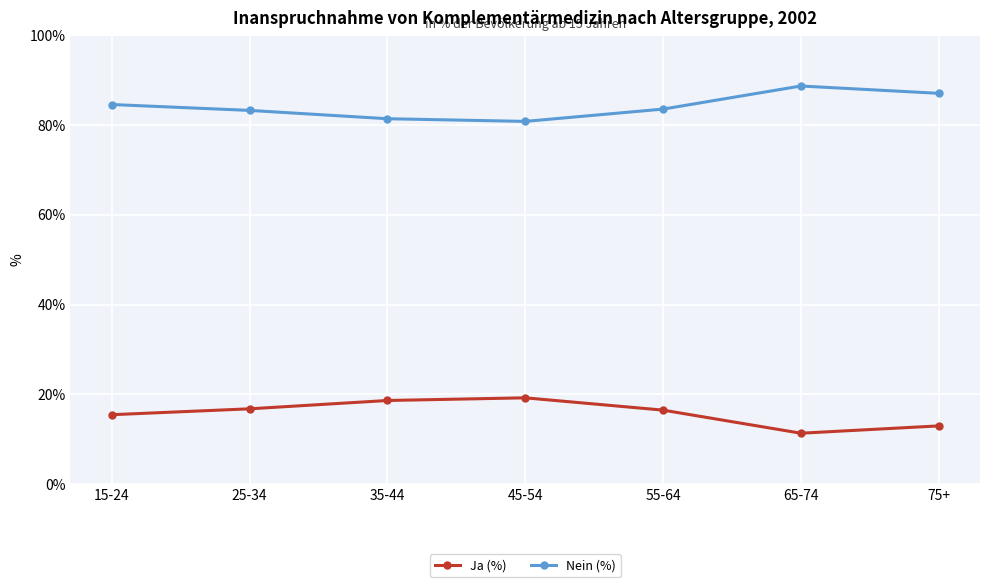

What are all the series names shown in the legend?

Ja (%), Nein (%)